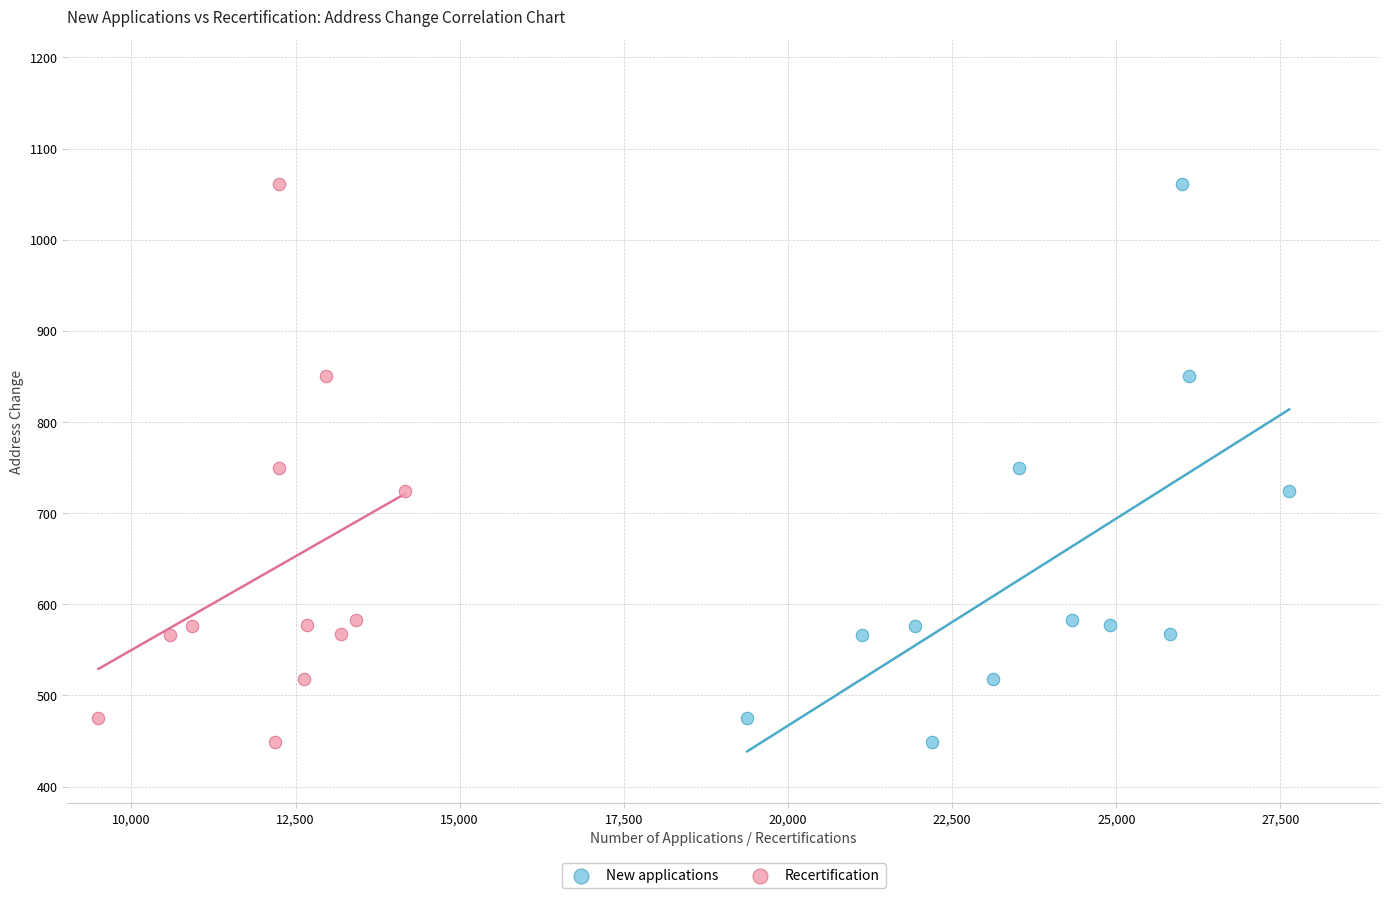

What are all the series names shown in the legend?

New applications, Recertification